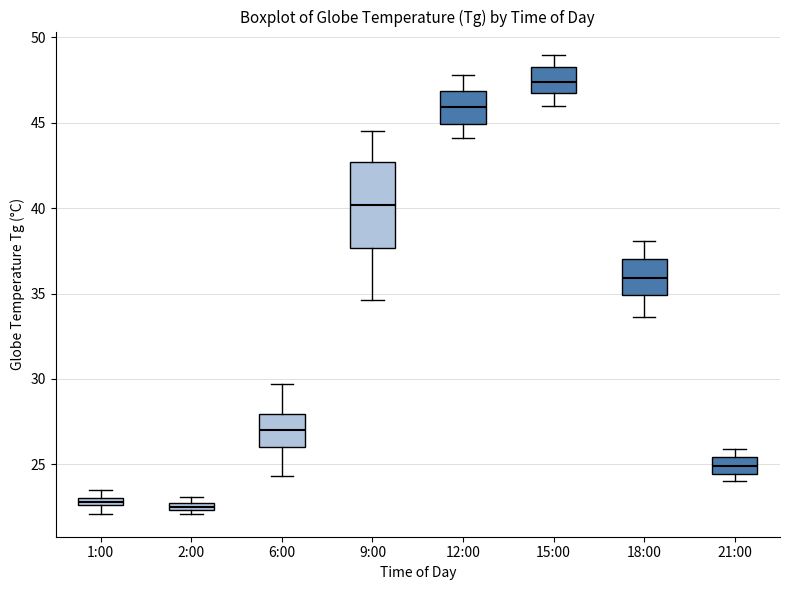

Where does the lower whisker of the box for 12:00 end on the y-axis? The values are not printed on the chart, so give them approximately, as read against the axis.

44.0